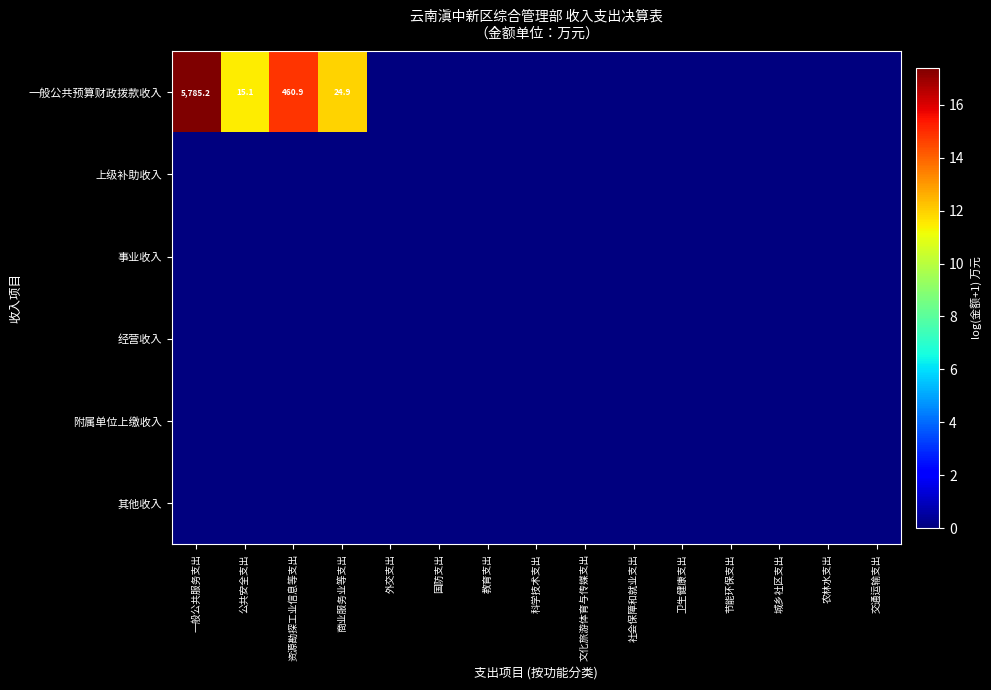

Is the value of 上级补助收入 at 教育支出 greater than the value of 经营收入 at 节能环保支出?

No